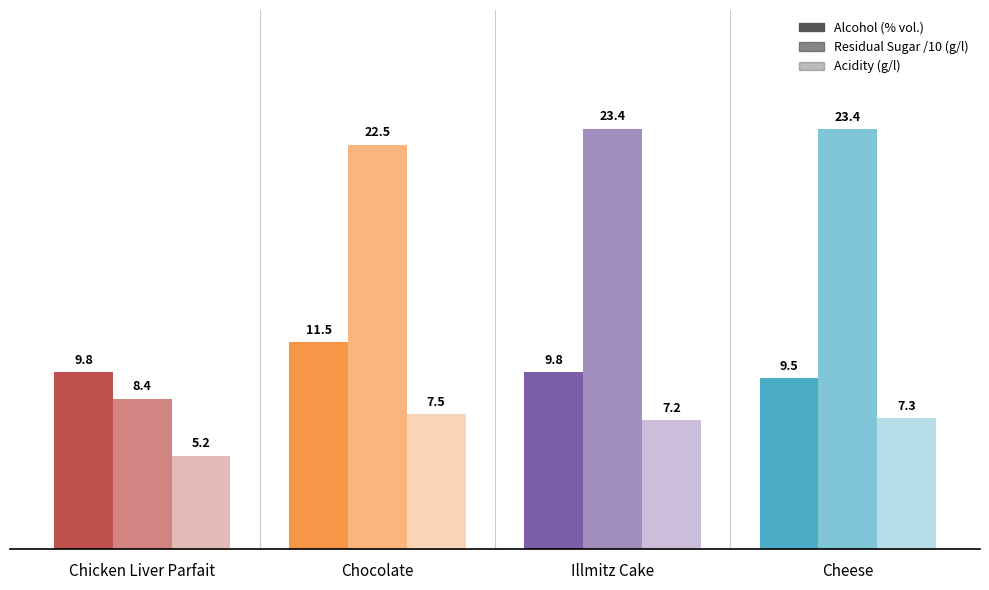

Which label corresponds to the smallest value in the chart?

Chicken Liver Parfait